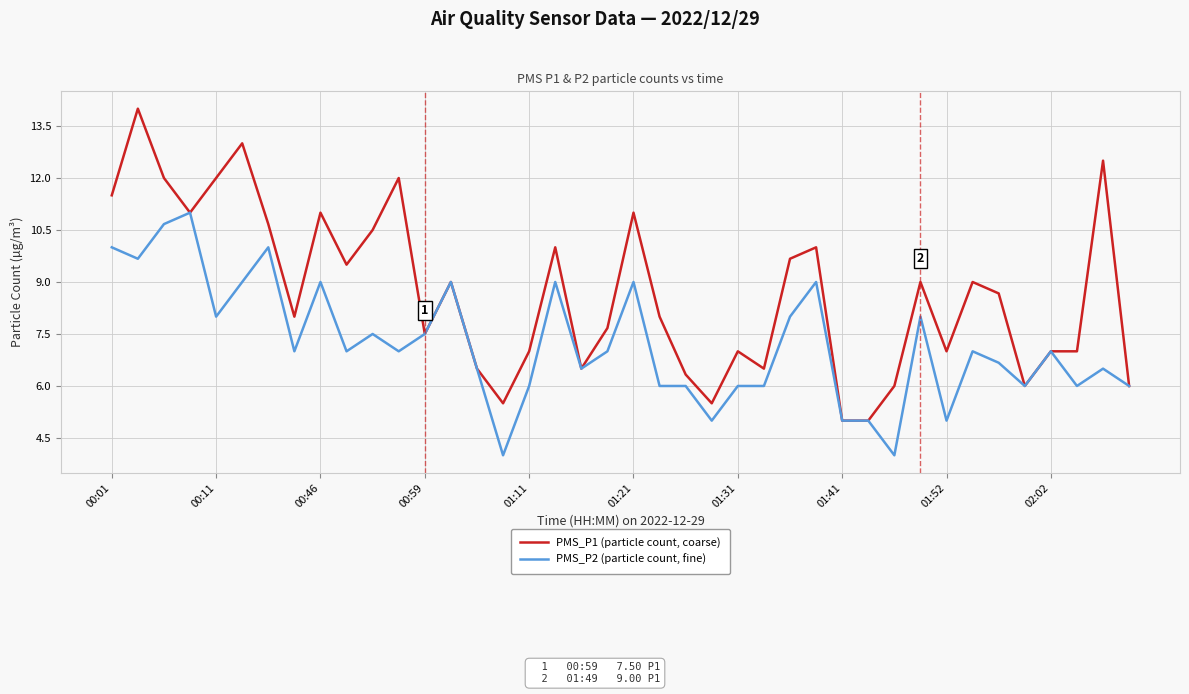

True or false: PMS_P2 (particle count, fine) has more than 0 points higher than both neighbors.

True